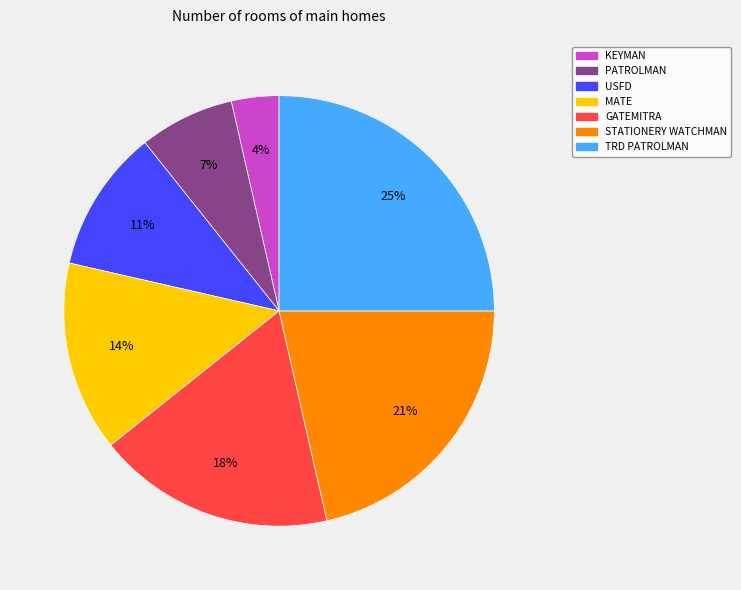

Which slice is the largest?

TRD PATROLMAN